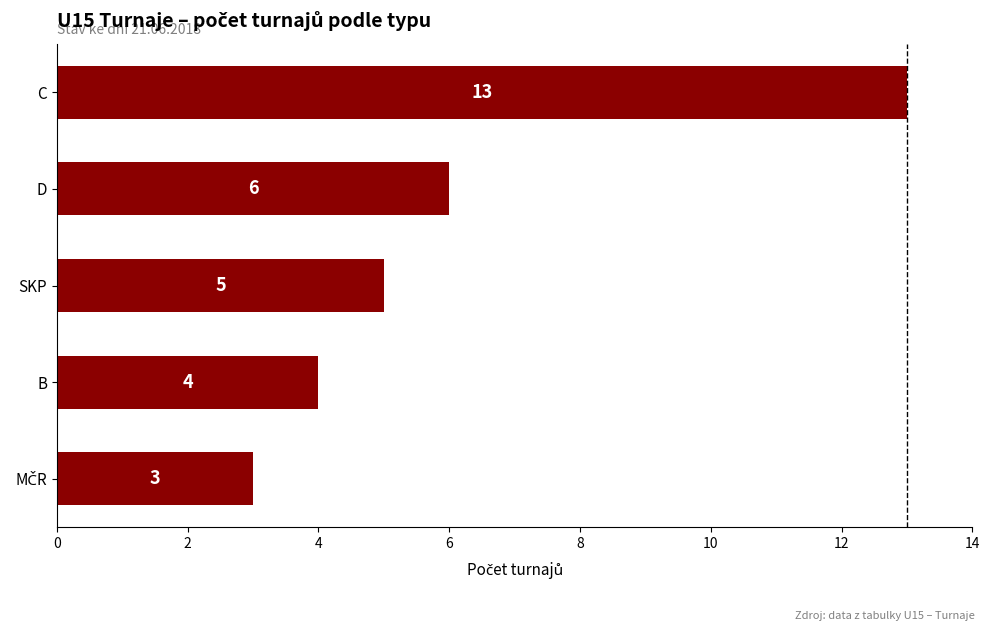

Where is the data nearest to the value 8?

D